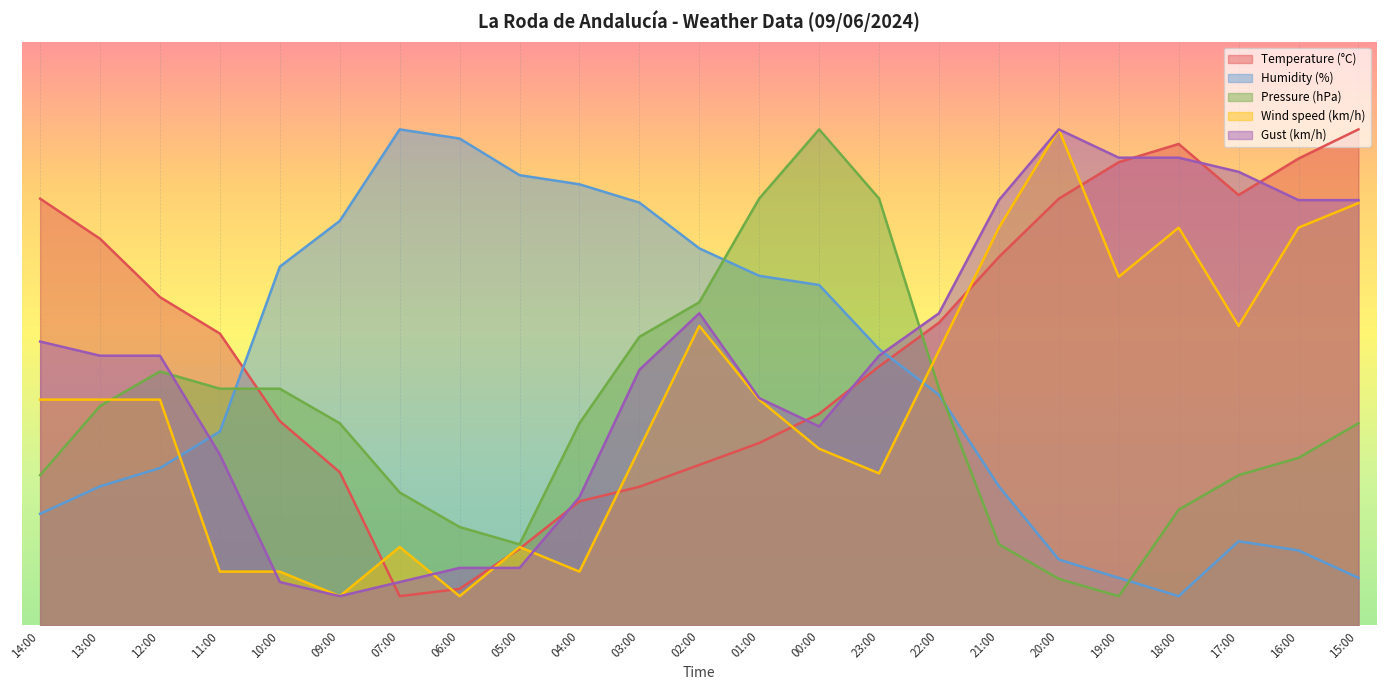

Which series has the largest total across all categories?

Temperature (°C)